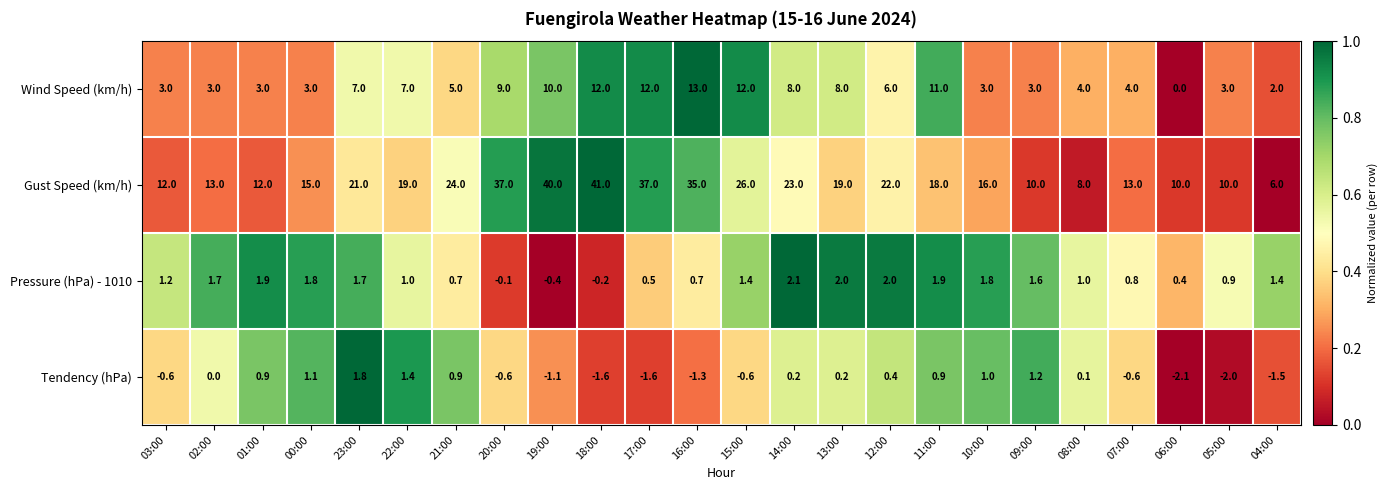

What is the spread (max minus min) of values at 09:00?

8.8